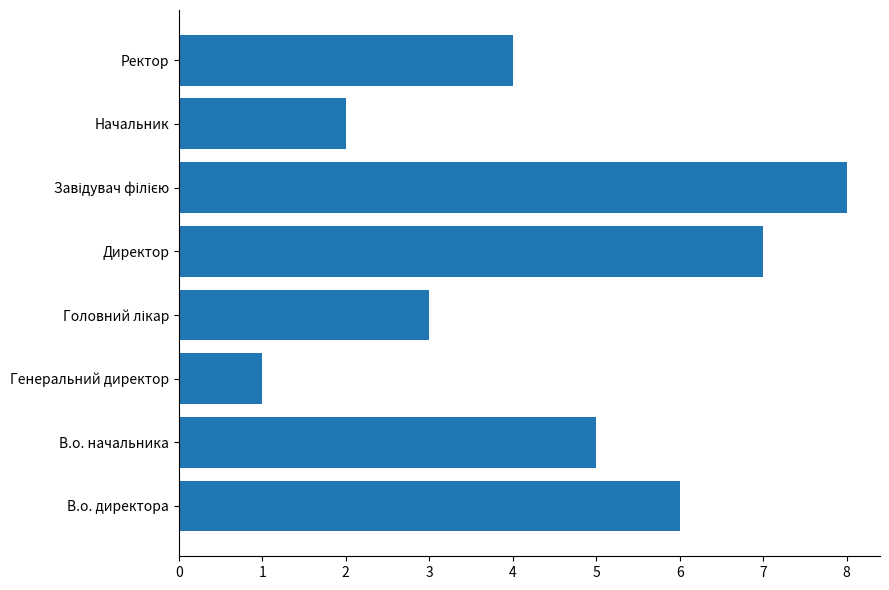

What is the difference between the maximum and minimum values?

7